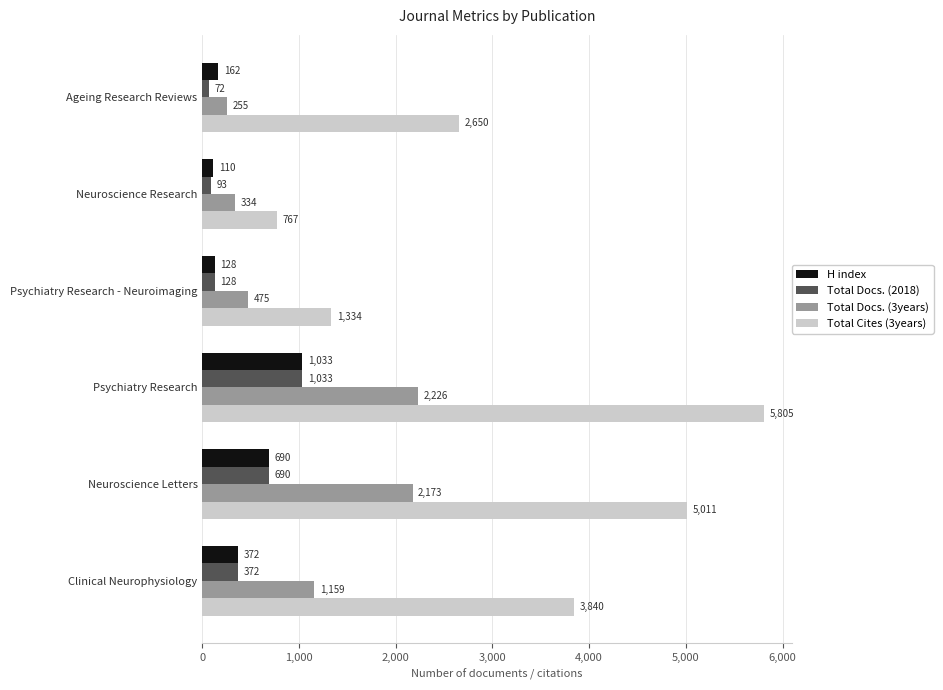

What is the difference between the highest and lowest values at Clinical Neurophysiology?

3468